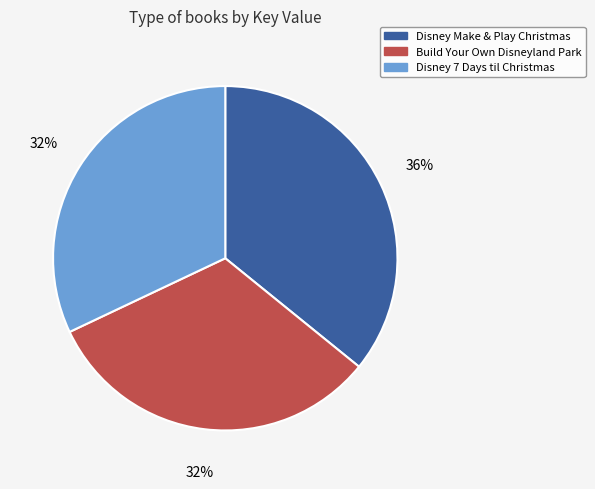

To the nearest percent, what percentage of the pie is Disney Make & Play Christmas?

36%